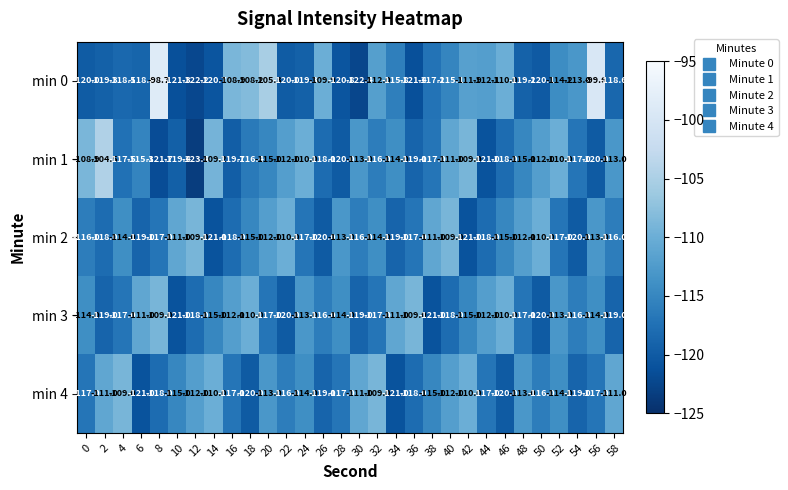

How many series are shown in this chart?

5